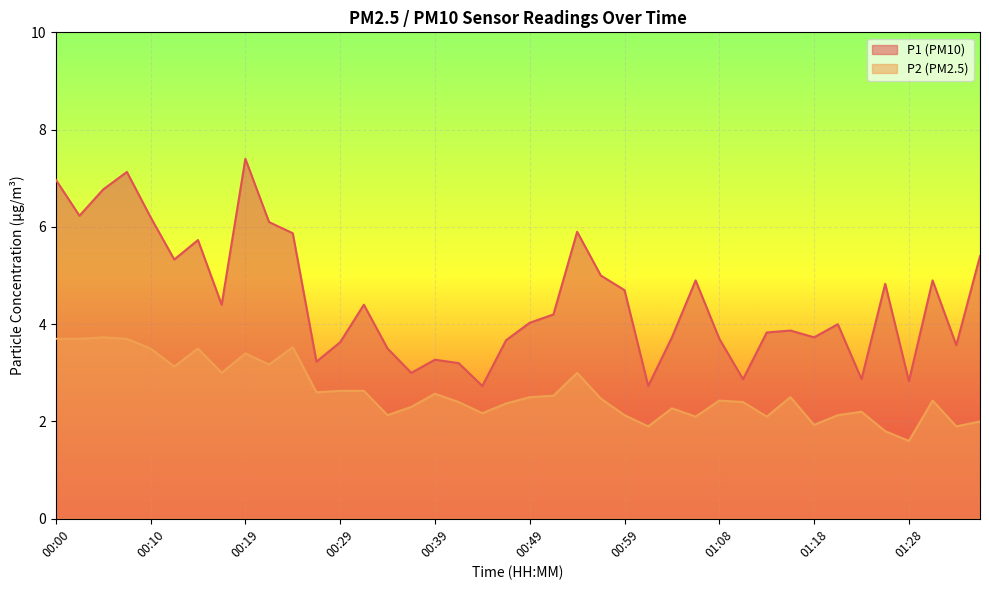

Reading right to left, what are all the values shown in this chart?

P1: 5.4	3.6	4.9	2.8	4.8	2.9	4.0	3.7	3.9	3.8	2.9	3.7	4.9	3.7	2.7	4.7	5.0	5.9	4.2	4.0	3.7	2.7	3.2	3.3	3.0	3.5	4.4	3.6	3.2	5.9	6.1	7.4	4.4	5.7	5.3	6.2	7.1	6.8	6.2	7.0
P2: 2.0	1.9	2.4	1.6	1.8	2.2	2.1	1.9	2.5	2.1	2.4	2.4	2.1	2.3	1.9	2.1	2.5	3.0	2.5	2.5	2.4	2.2	2.4	2.6	2.3	2.1	2.6	2.6	2.6	3.5	3.2	3.4	3.0	3.5	3.1	3.5	3.7	3.7	3.7	3.7